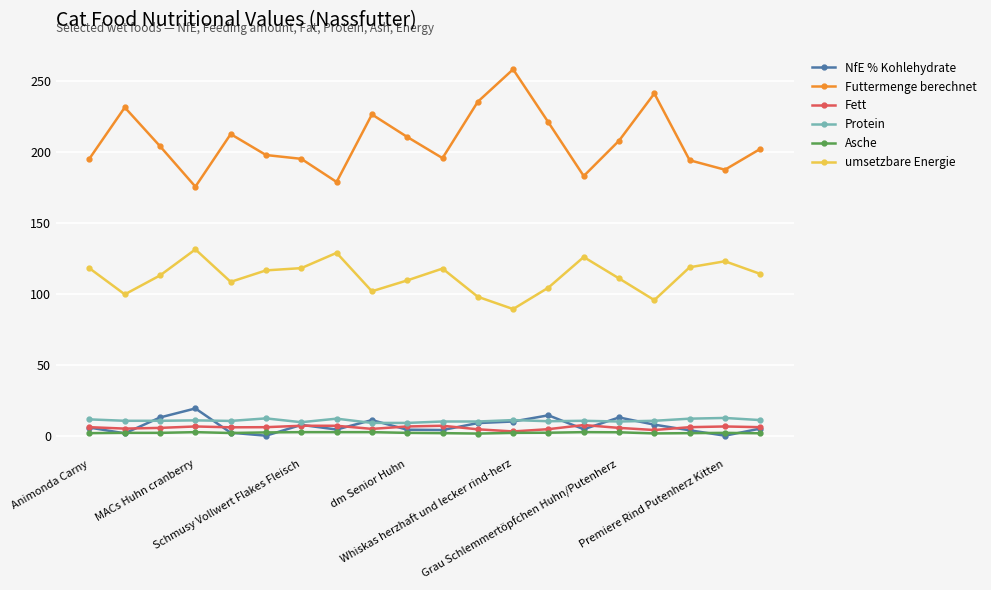

Which series has the largest range (max minus min)?

Futtermenge berechnet